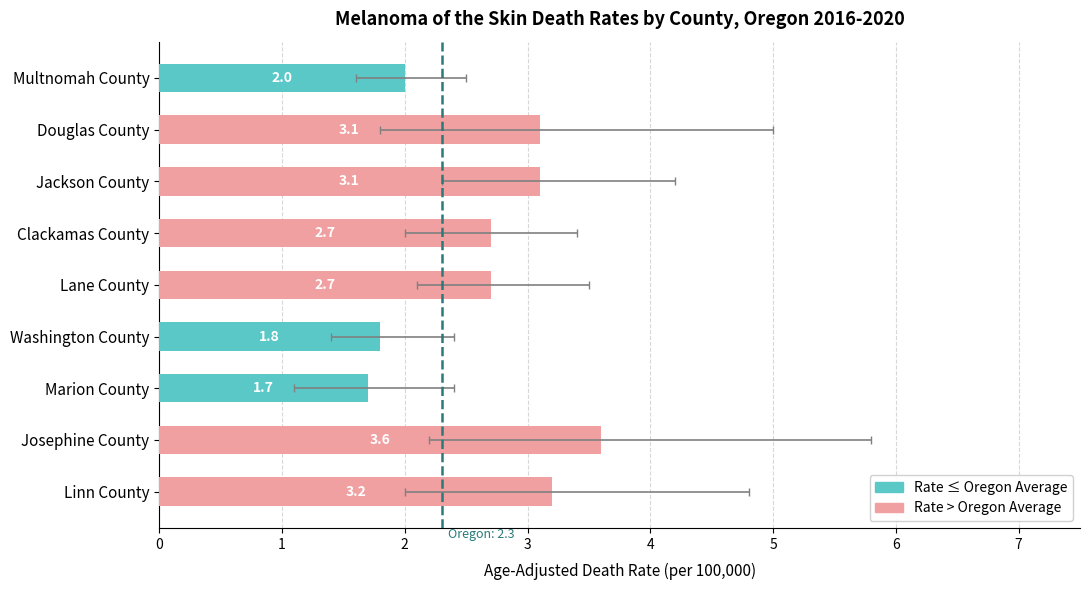

List the labels in order of value, largest first.

Josephine County, Linn County, Douglas County, Jackson County, Clackamas County, Lane County, Multnomah County, Washington County, Marion County